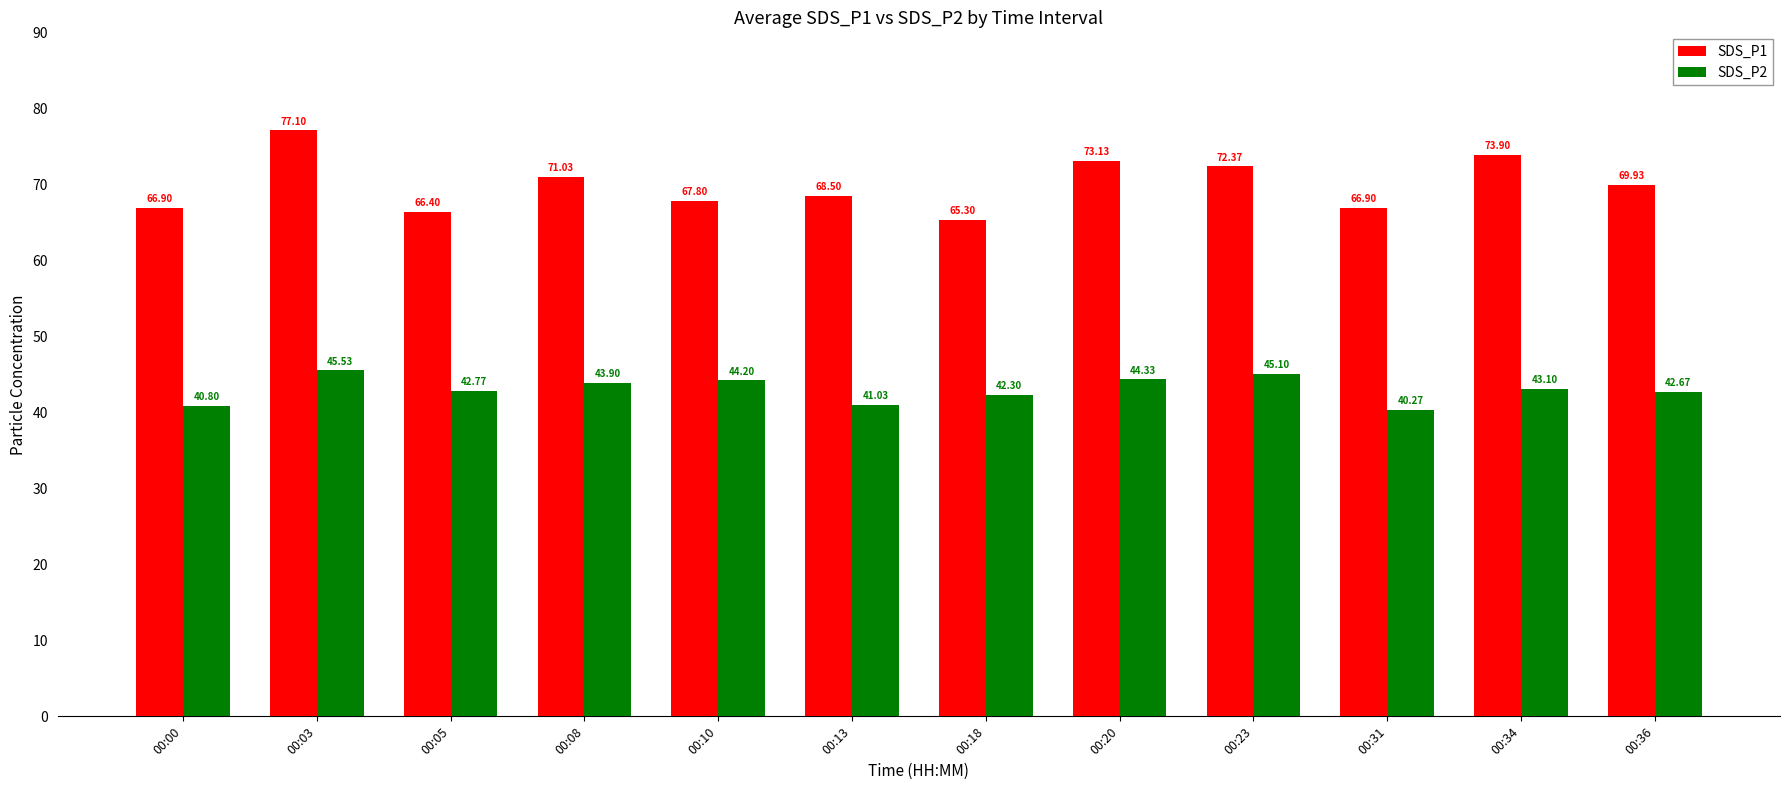

Rank the categories by SDS_P2 value from lowest to highest.

00:31, 00:00, 00:13, 00:18, 00:36, 00:05, 00:34, 00:08, 00:10, 00:20, 00:23, 00:03